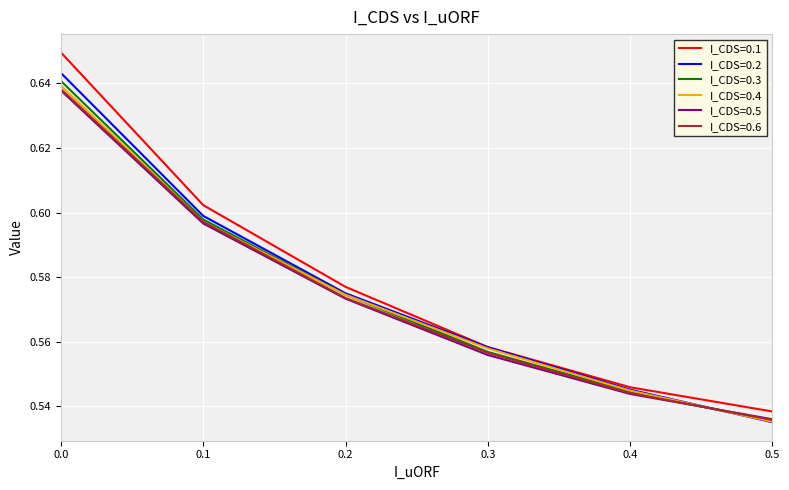

Rank the categories by I_CDS=0.1 value from highest to lowest.

0.0, 0.1, 0.2, 0.3, 0.4, 0.5